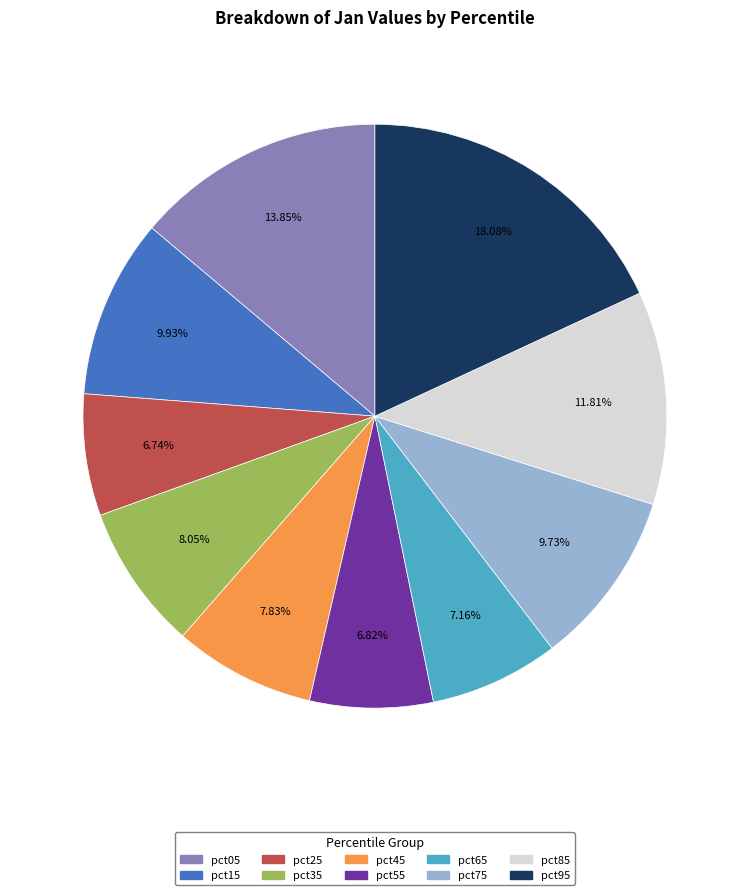

True or false: pct85 accounts for 12% of the total.

True